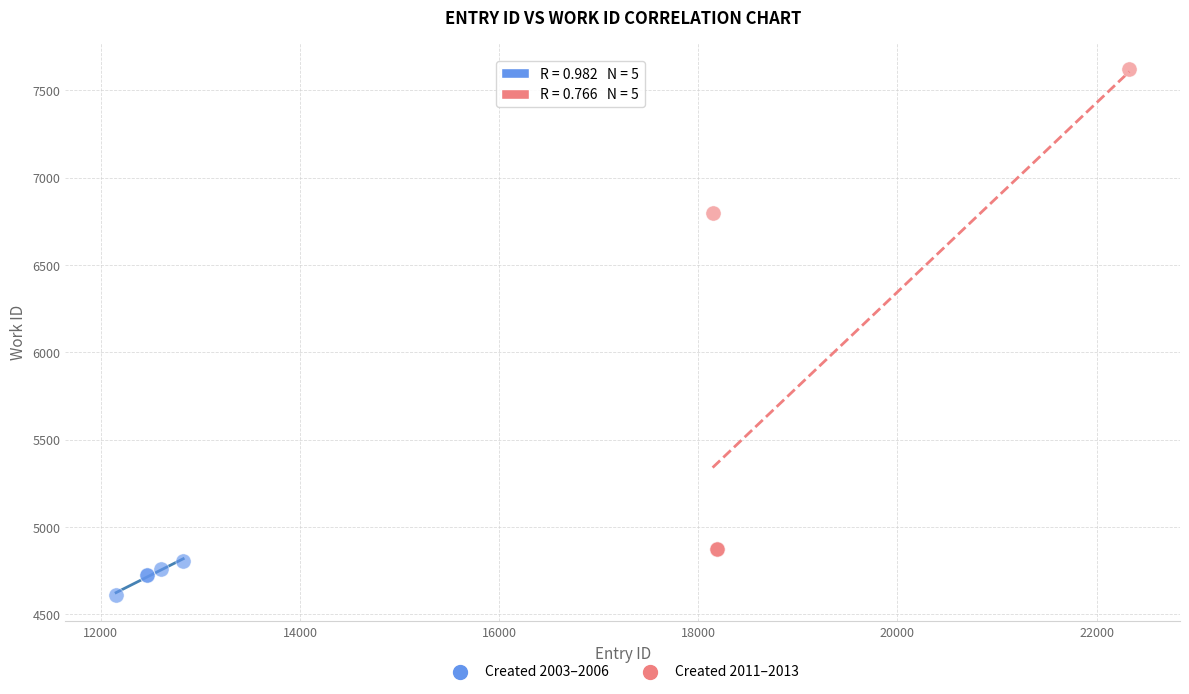

Which series contains the lowest Y value?

Created 2003–2006